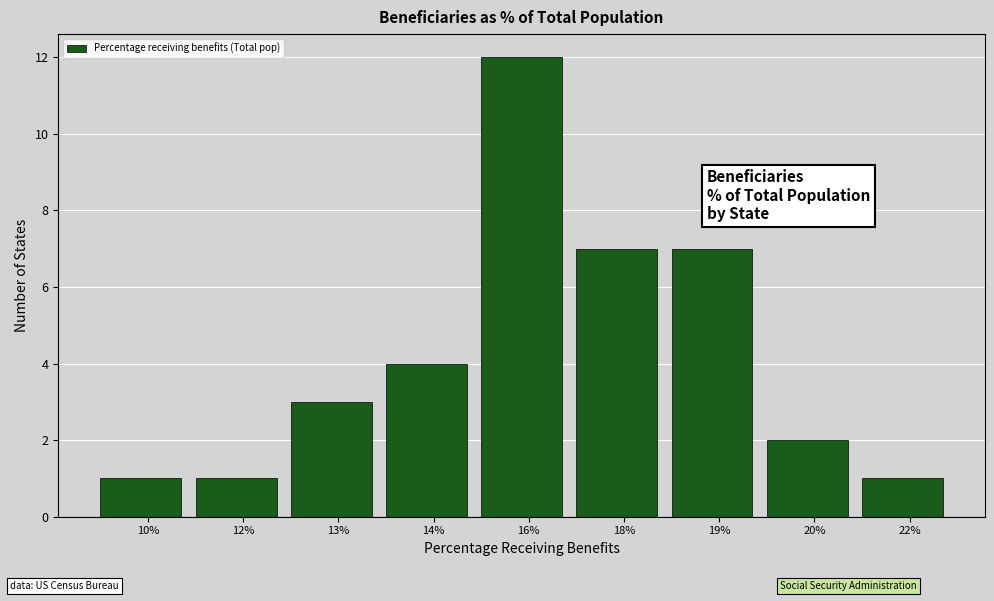

Reading left to right, transcribe all the data shown in this chart.

10%=1	12%=1	13%=3	14%=4	16%=12	18%=7	19%=7	20%=2	22%=1